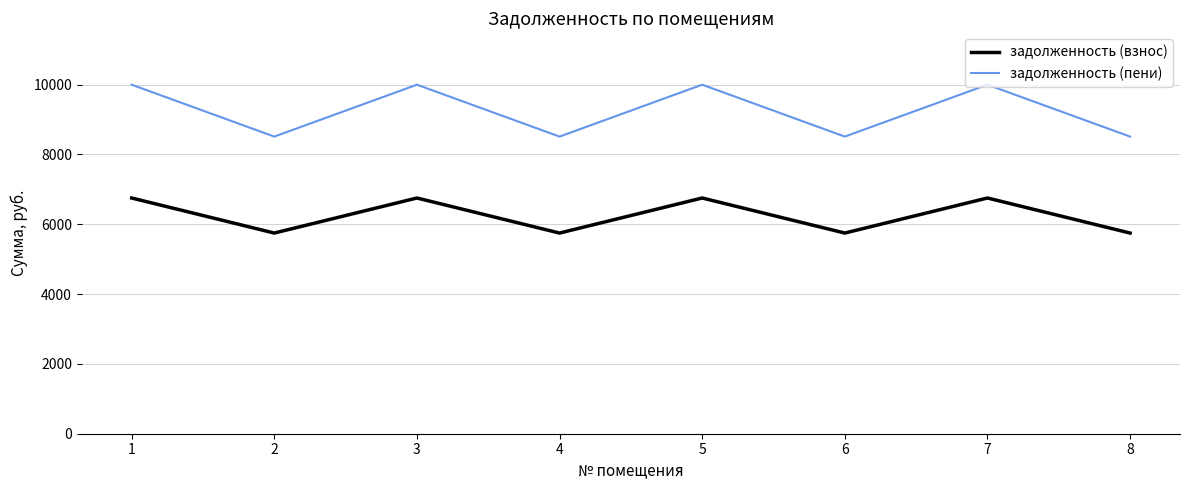

What is the difference between the maximum and minimum values in the задолженность (взнос) series?

1004.3